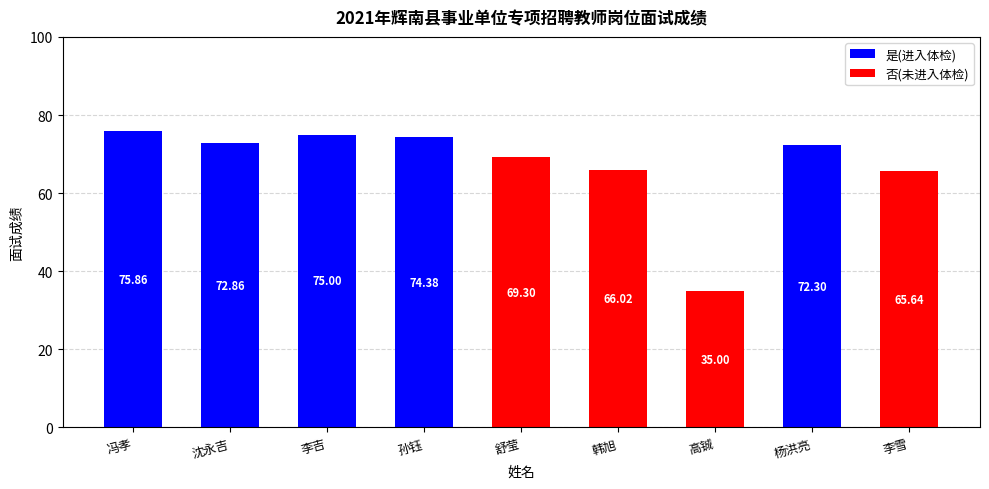

At how many categories does at least one series exceed 42?

8